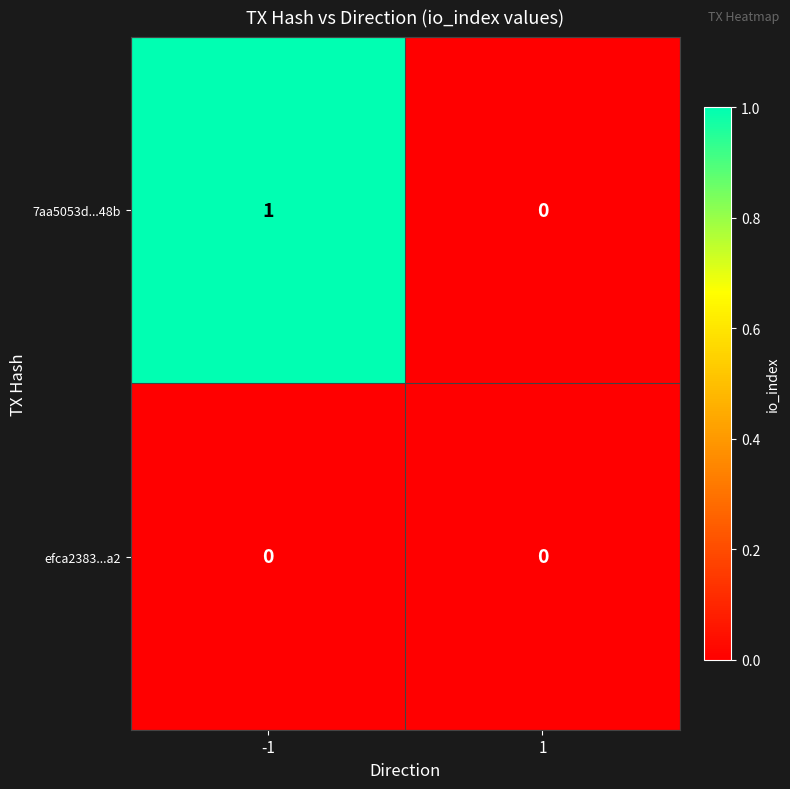

Reading left to right, transcribe all the data shown in this chart.

7aa5053d...48b: -1=1	1=0
efca2383...a2: -1=0	1=0